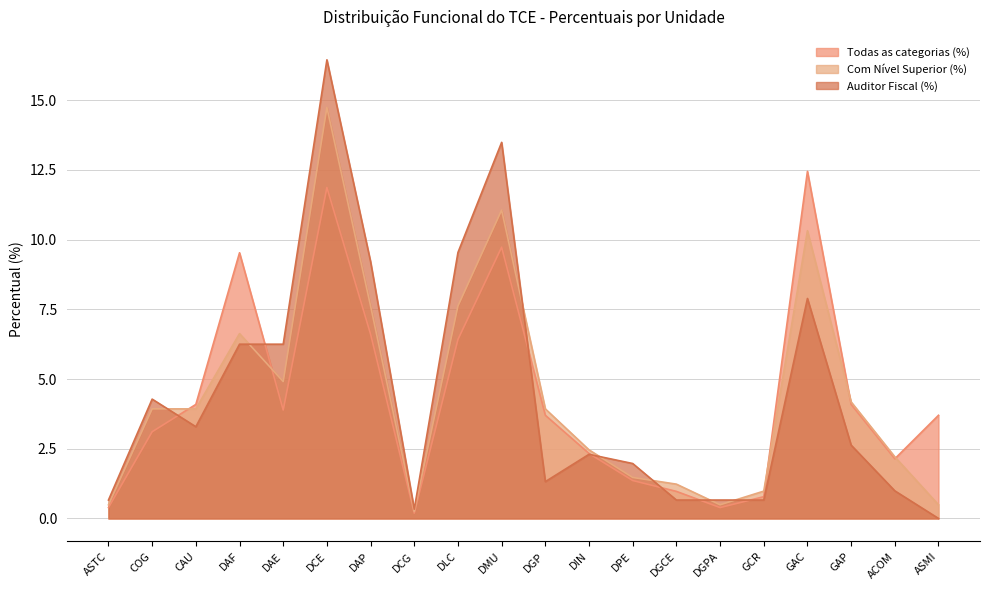

What are all the series names shown in the legend?

Todas as categorias (%), Com Nível Superior (%), Auditor Fiscal (%)